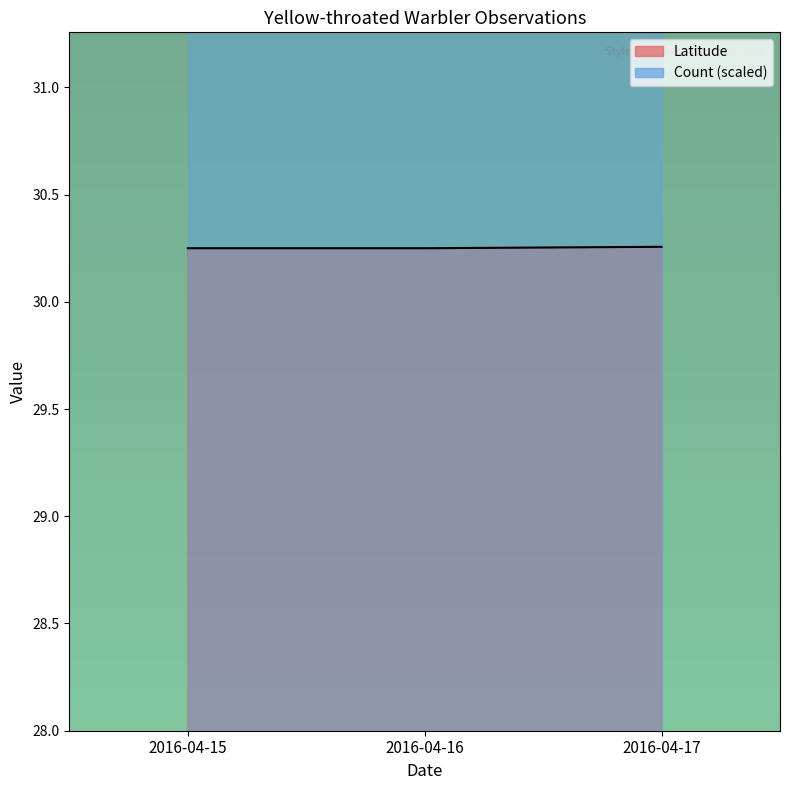

Reading left to right, what are all the values shown in this chart?

2016-04-15=30.2	2016-04-16=30.2	2016-04-17=30.3